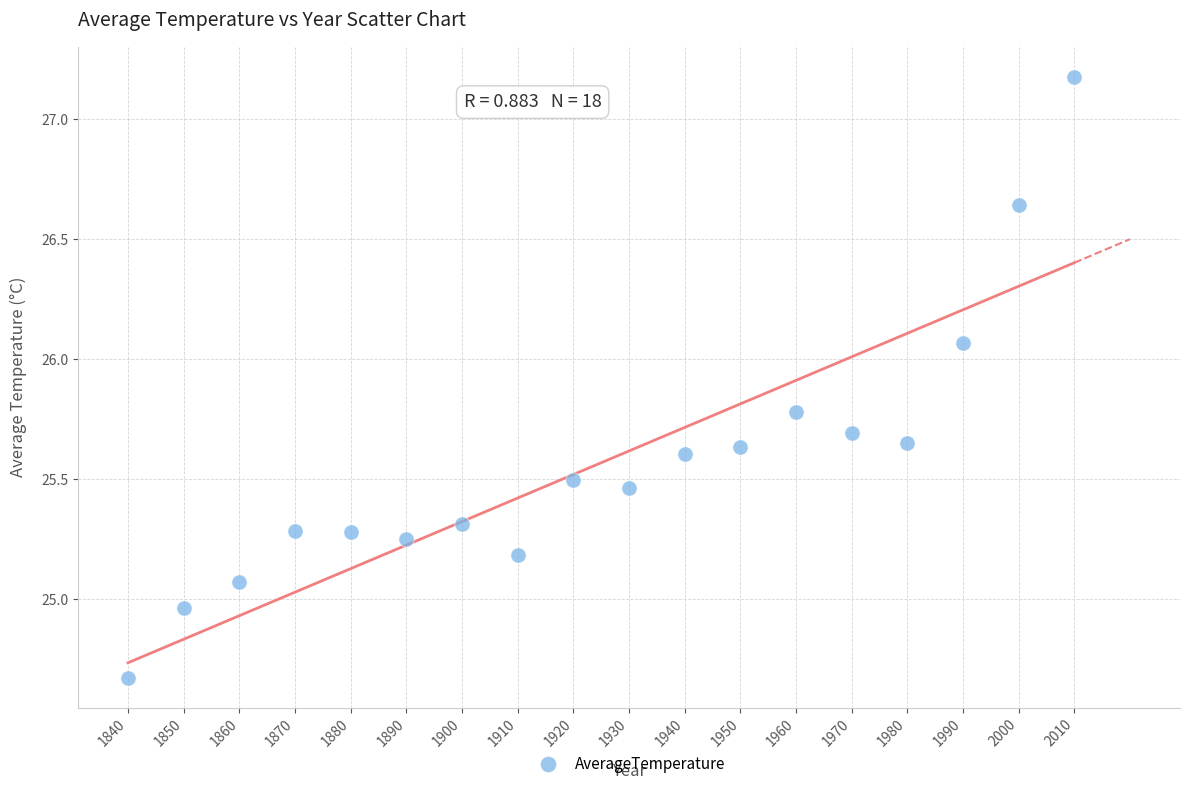

What is the range of X values (max minus min)?

170.0